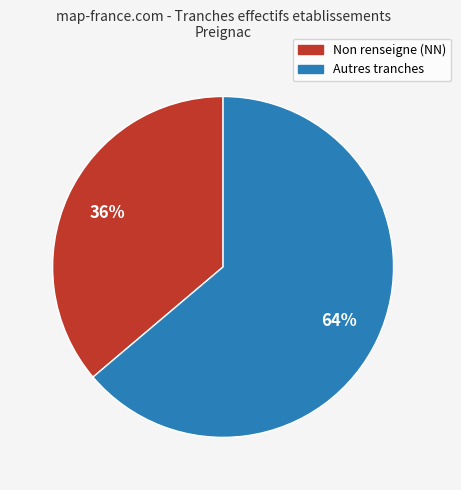

Is there a majority slice in this chart?

Yes